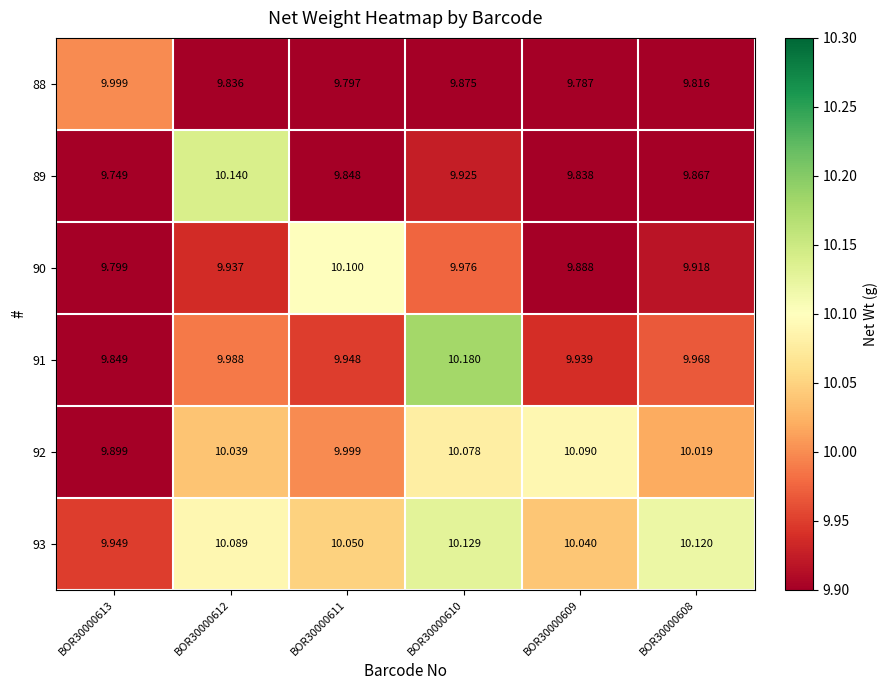

Is the value of 90 at BOR30000608 greater than the value of 92 at BOR30000612?

No